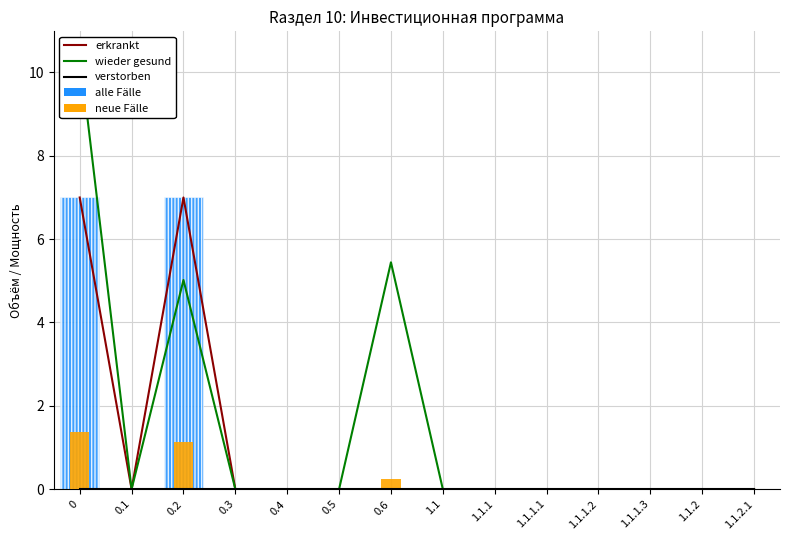

Is it true that erkrankt equals 7.0 at 0?

True